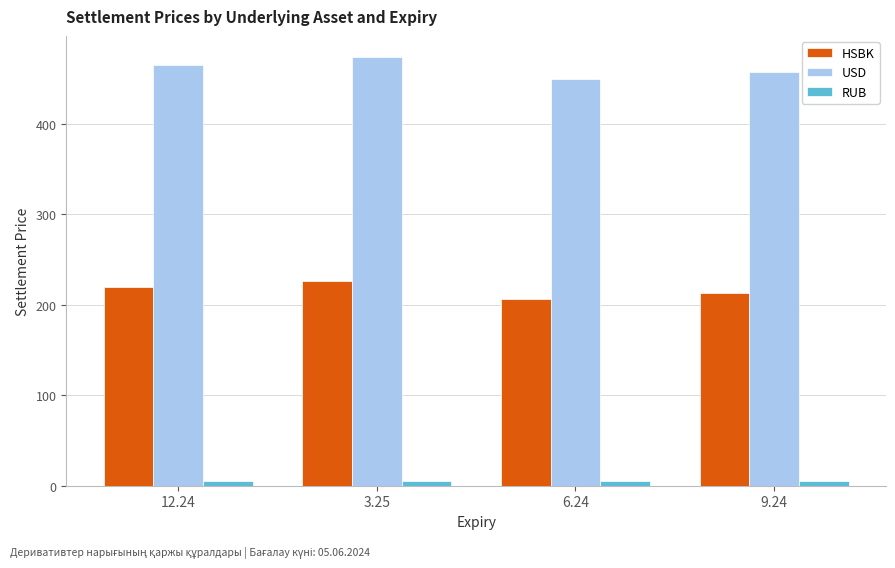

The RUB series shows 5.0 at 9.24. True or false?

True